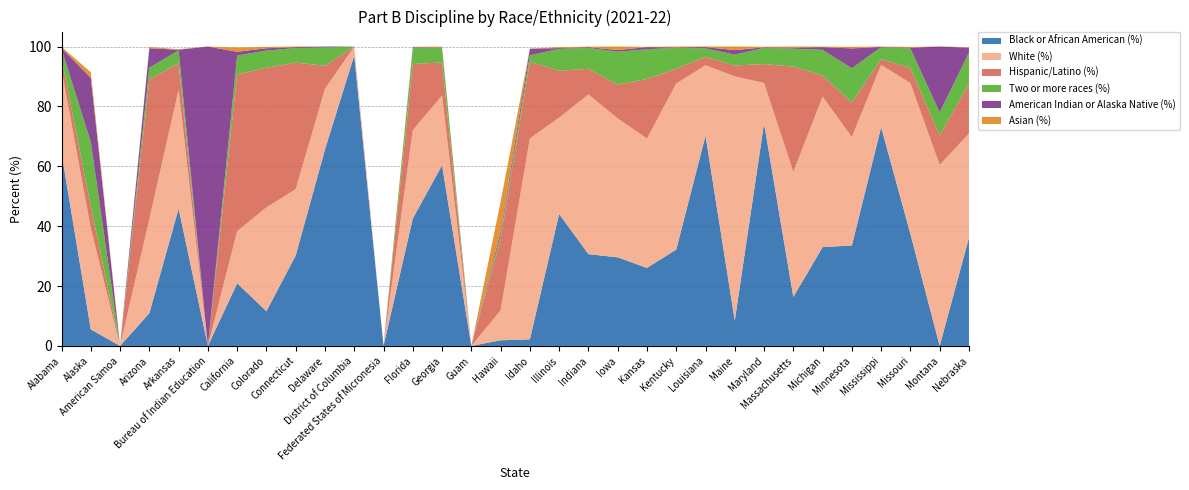

Reading left to right, transcribe all the data shown in this chart.

Black or African American (%): 64.5	5.5	0.0	10.9	45.9	0.0	20.9	11.6	30.2	65.6	97.1	0.0	42.5	60.4	0.0	1.9	2.2	44.1	30.6	29.6	26.0	32.2	70.2	8.5	74.3	16.3	33.0	33.5	73.1	37.4	0.0	36.1
White (%): 28.1	33.7	0.0	31.4	39.8	0.0	17.4	34.7	22.2	20.3	2.9	0.0	29.5	23.3	0.0	10.0	67.2	32.2	53.3	46.4	43.2	55.5	23.6	81.6	13.5	41.8	50.2	36.2	20.8	50.4	60.4	34.8
Hispanic/Latino (%): 3.6	7.4	0.0	46.6	8.8	0.0	52.4	46.6	42.2	7.7	0.0	0.0	22.1	11.0	0.0	23.8	25.6	15.7	8.6	11.2	19.9	5.0	2.8	3.6	6.3	35.1	7.0	11.5	1.9	5.2	9.9	16.6
Two or more races (%): 3.0	21.5	0.0	3.9	4.3	0.0	6.3	5.7	4.9	6.1	0.0	0.0	5.3	4.9	0.0	1.2	2.2	7.3	7.0	11.0	9.9	6.9	2.8	3.6	5.4	6.0	8.6	11.4	4.0	6.4	7.7	10.4
American Indian or Alaska Native (%): 0.3	21.5	0.0	6.5	0.2	100.0	1.2	0.8	0.3	0.3	0.0	0.0	0.2	0.1	0.0	1.2	2.2	0.3	0.2	0.6	0.7	0.2	0.5	1.5	0.2	0.4	0.9	6.7	0.1	0.3	22.0	1.7
Asian (%): 0.4	1.8	0.0	0.4	0.2	0.0	1.4	0.5	0.2	0.0	0.0	0.0	0.2	0.3	0.0	10.0	0.0	0.3	0.2	1.2	0.1	0.3	0.2	1.2	0.2	0.4	0.2	0.5	0.1	0.3	0.0	0.2